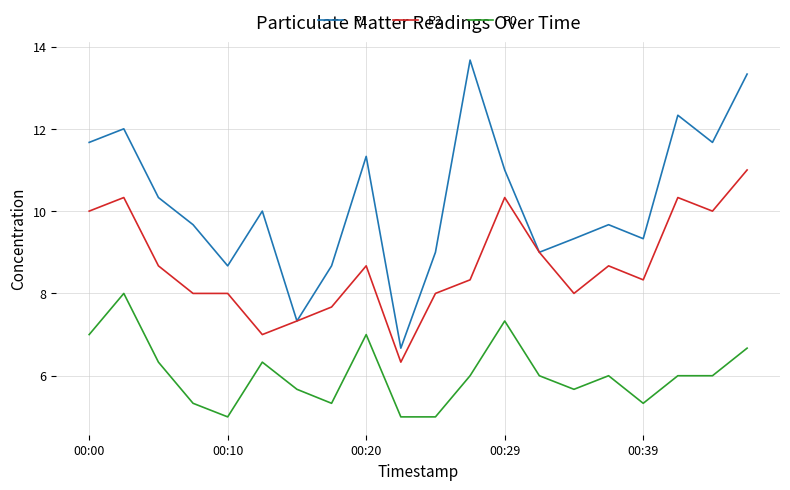

Rank the series by their maximum value, from highest to lowest.

P1, P2, P0